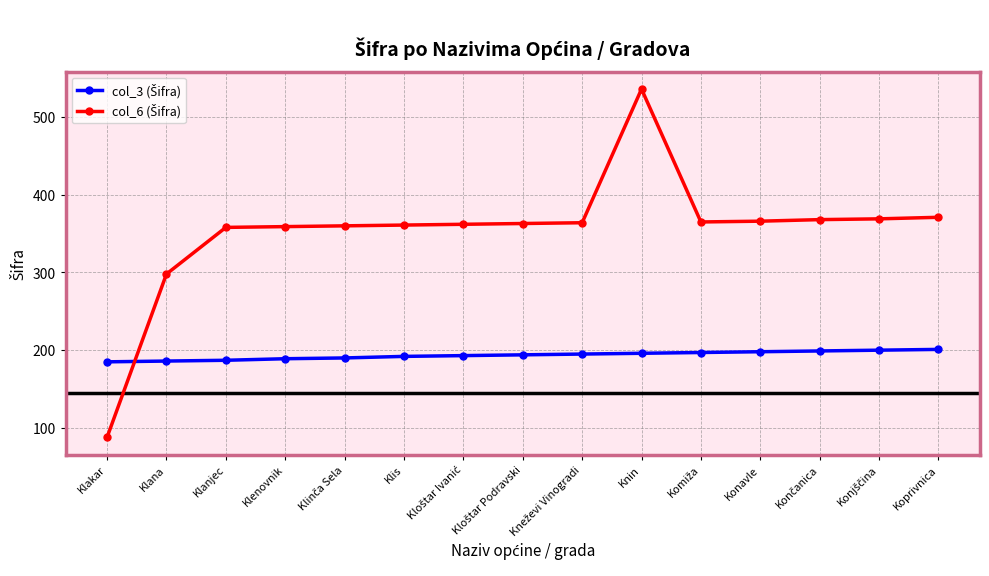

At which category is the sum across all series the highest?

Knin